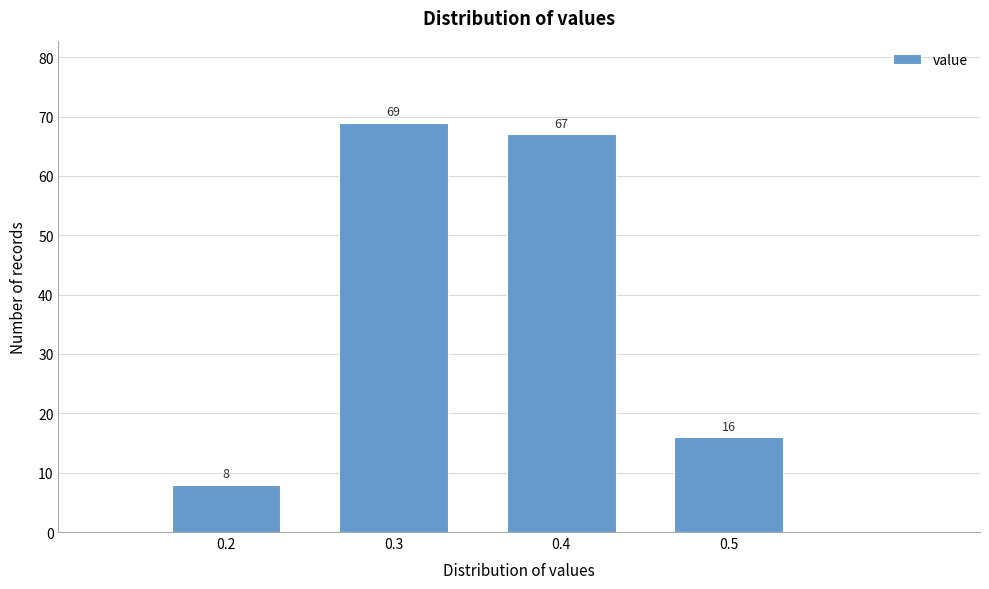

Reading left to right, transcribe this chart: for each bar, give the range it covers on the x-axis and its height.

0.15 to 0.25: 8
0.25 to 0.35: 69
0.35 to 0.45: 67
0.45 to 0.55: 16